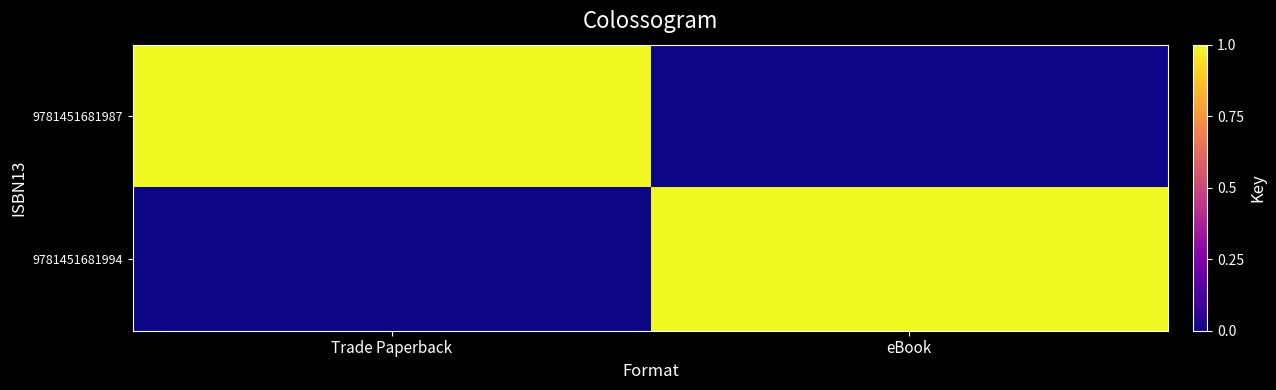

Count the number of data series in this chart.

2